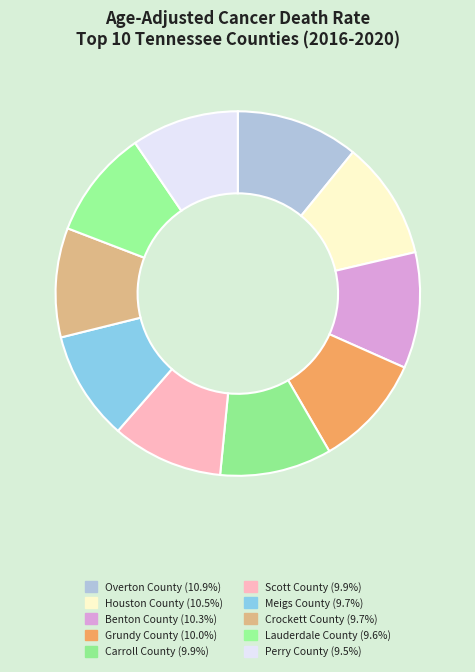

To the nearest percent, what is the difference between the largest and smallest slice percentages?

1%